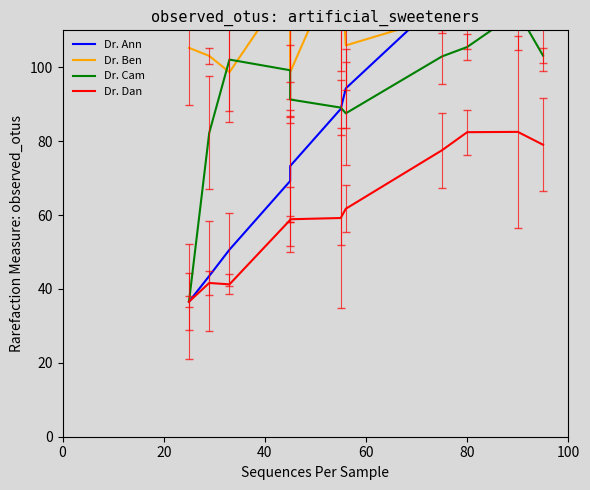

Which series has the largest range (max minus min)?

Dr. Ann